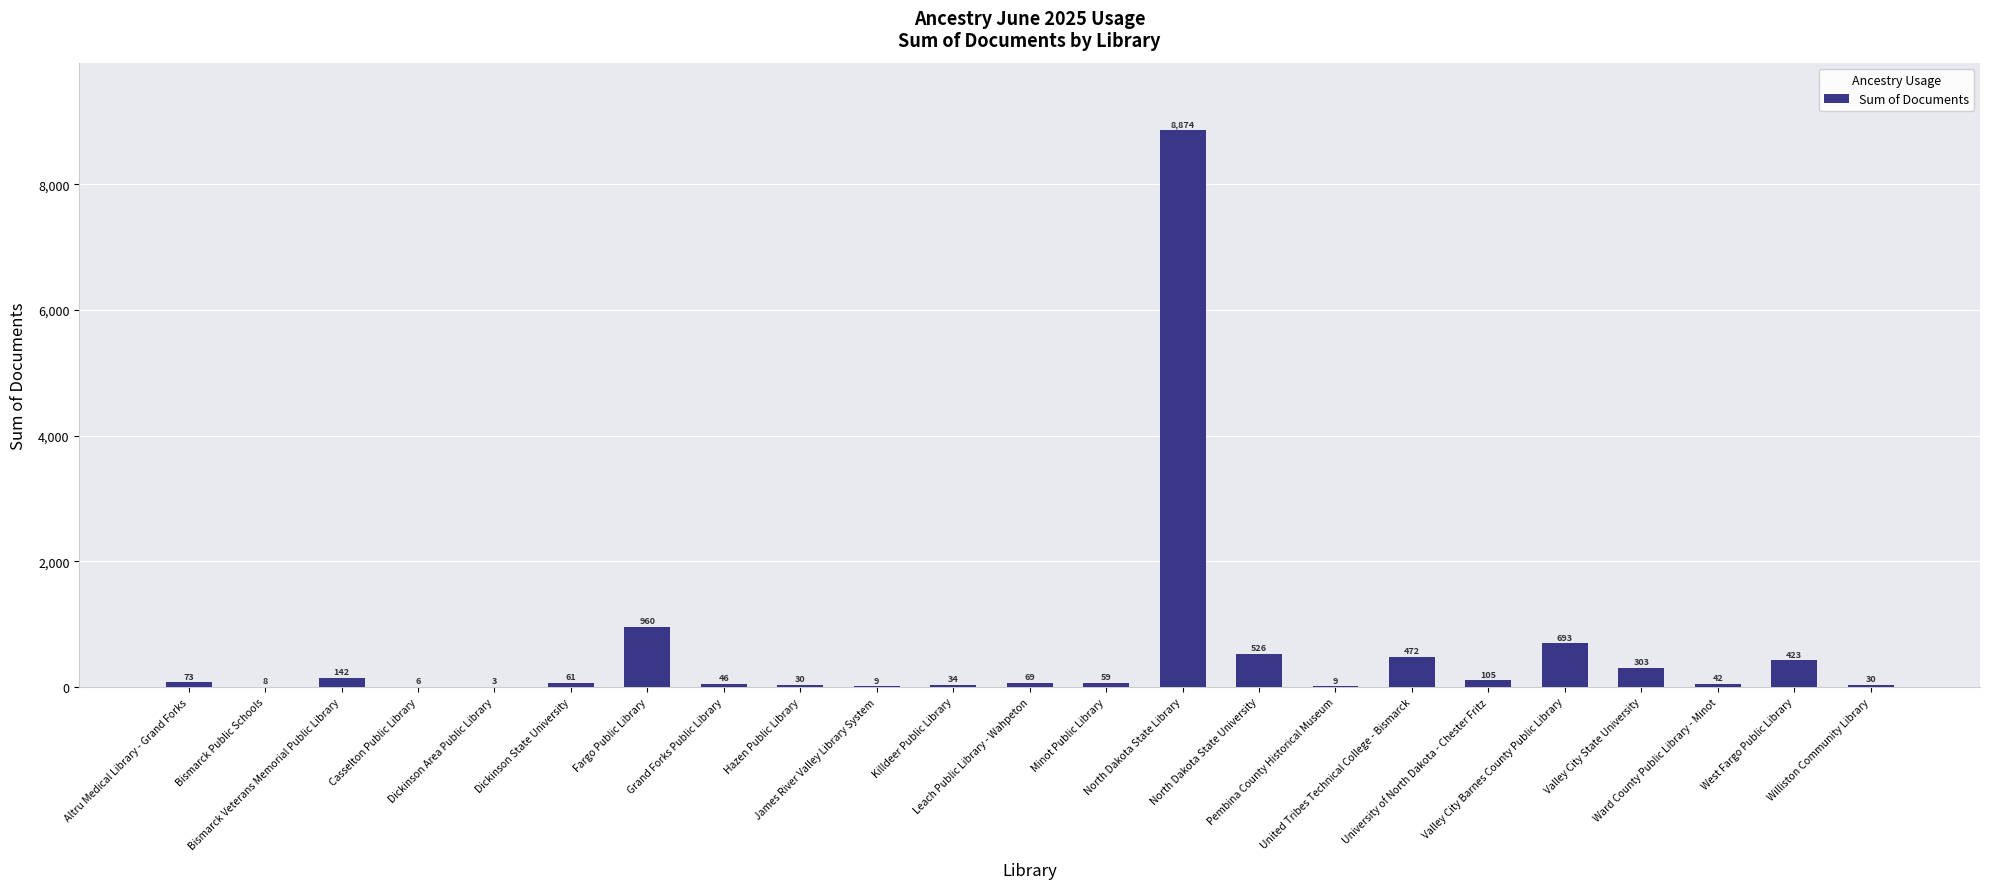

True or false: the data shows 105 at University of North Dakota - Chester Fritz.

True